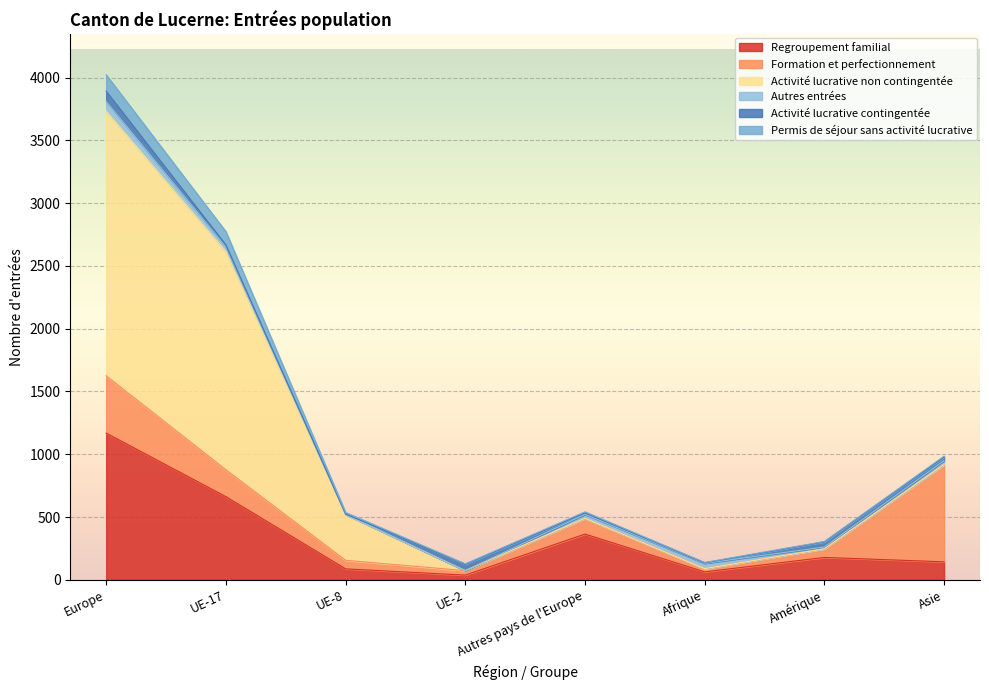

At which label is Activité lucrative contingentée closest to 42?

Amérique